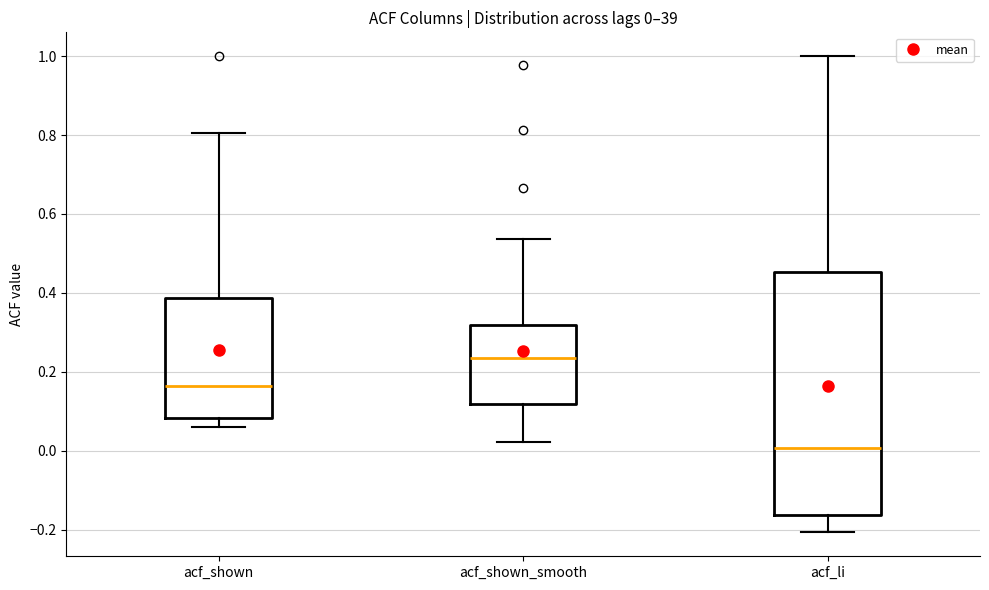

Which box has the highest median line?

acf_shown_smooth